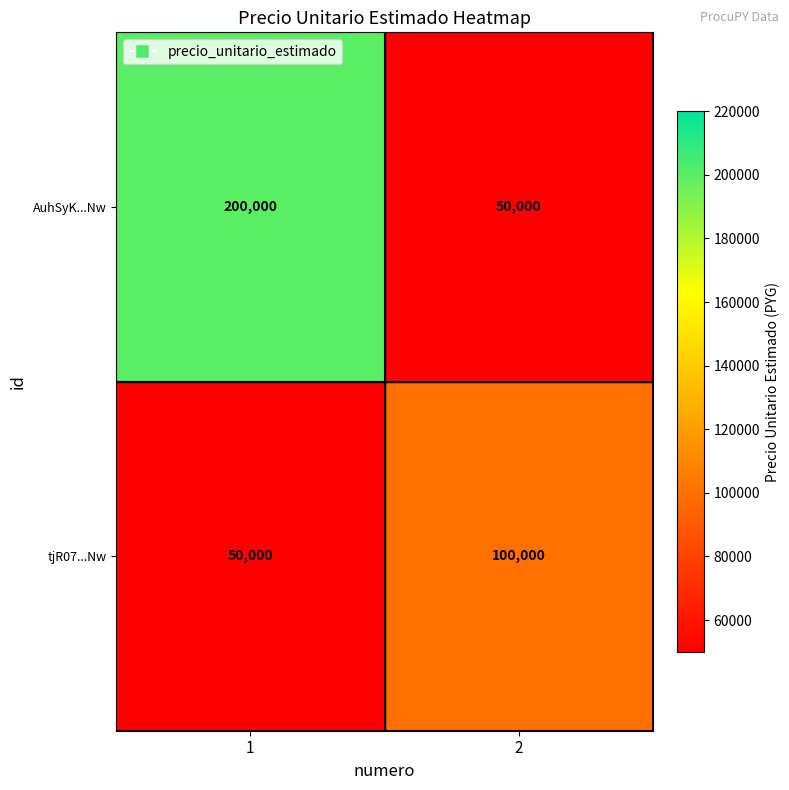

What is the sum of the AuhSyK...Nw values at 2 and 1?

250000